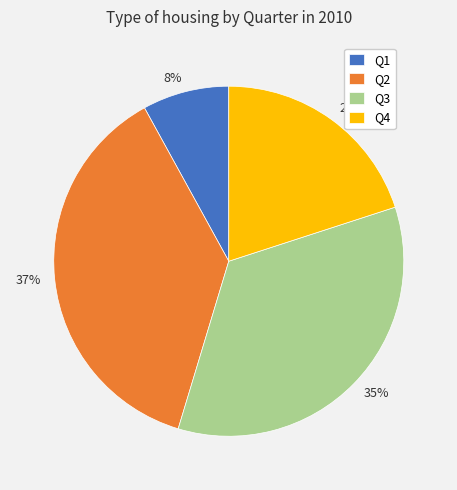

Which slice is the largest?

Q2